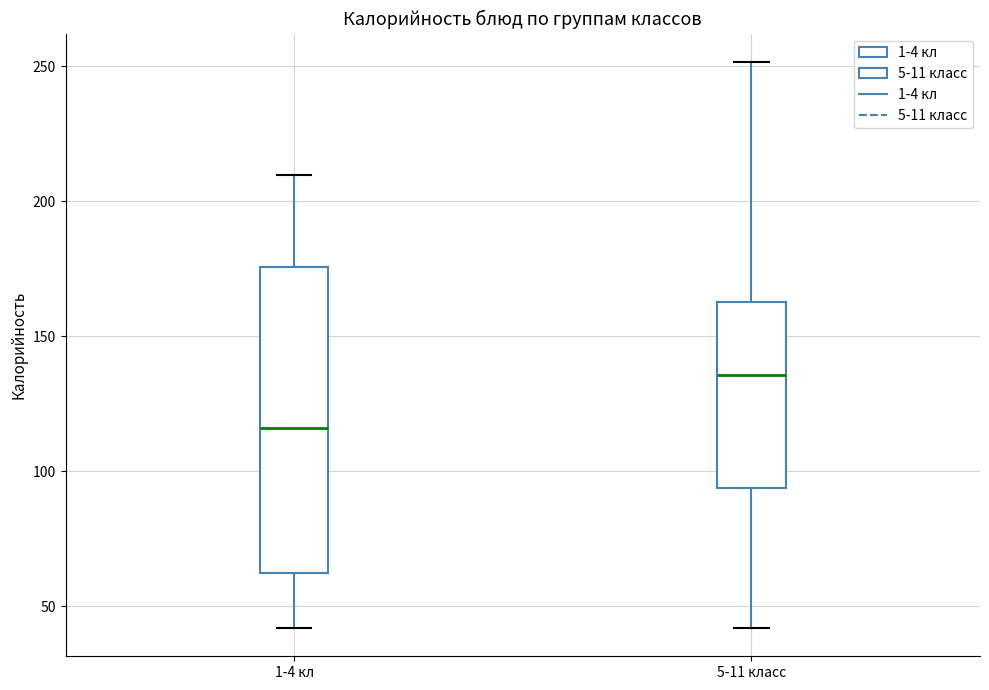

Reading left to right, read every box against the y-axis: the position of its median line, the range the box covers, and the ends of its whiskers. The values are not printed on the chart, so give them approximately, as read against the axis.

1-4 кл: median 115, box 65 to 175, whiskers 40 to 210
5-11 класс: median 135, box 95 to 165, whiskers 40 to 250